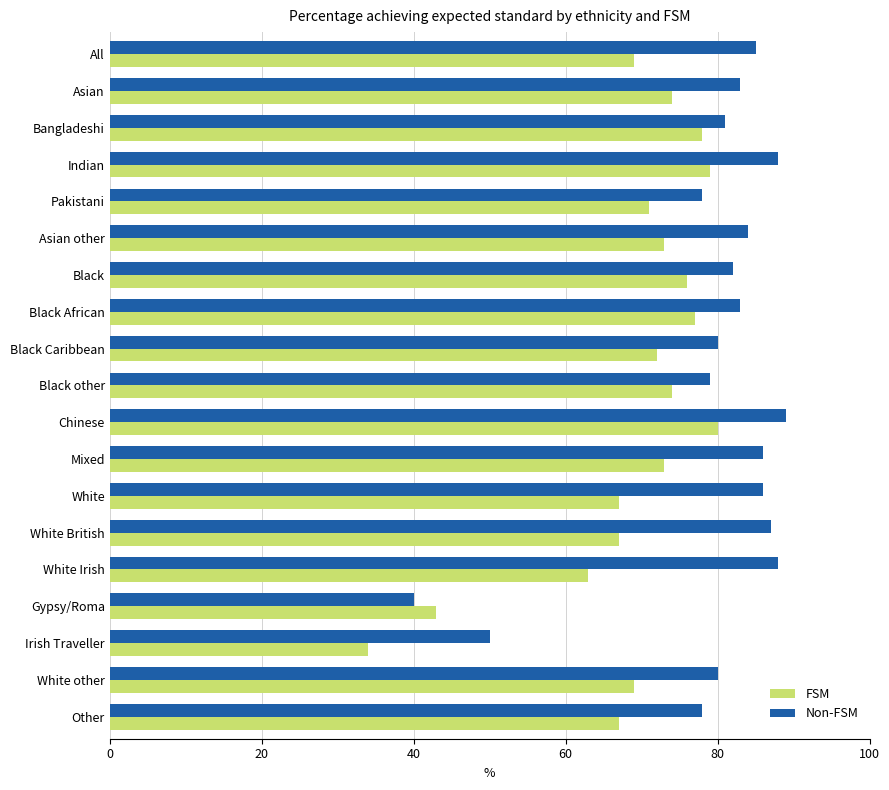

What is the spread (max minus min) of values at All?

16